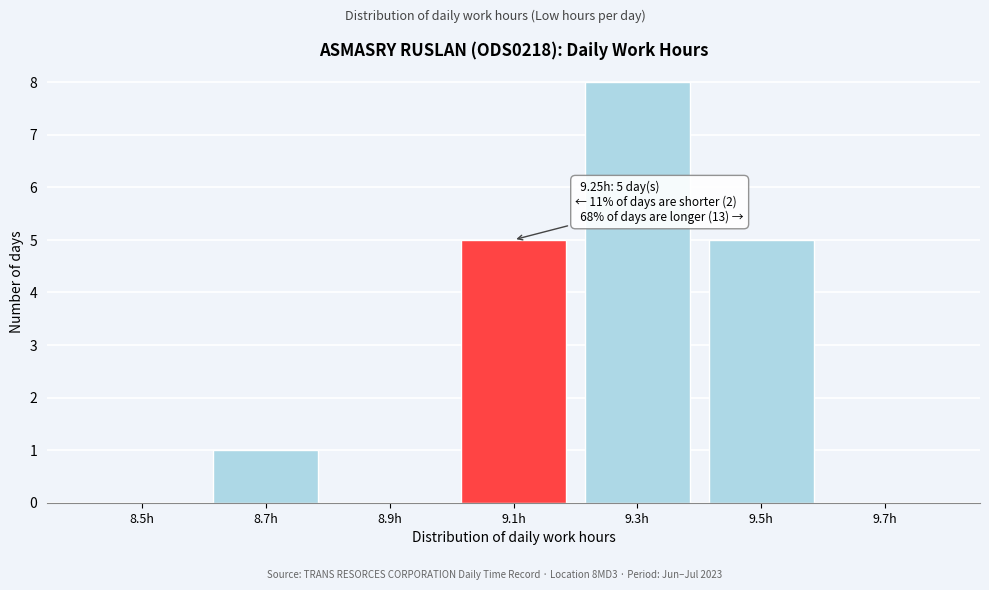

Reading left to right, extract all data points from this chart.

8.5h=0	8.7h=1	8.9h=0	9.1h=5	9.3h=8	9.5h=5	9.7h=0